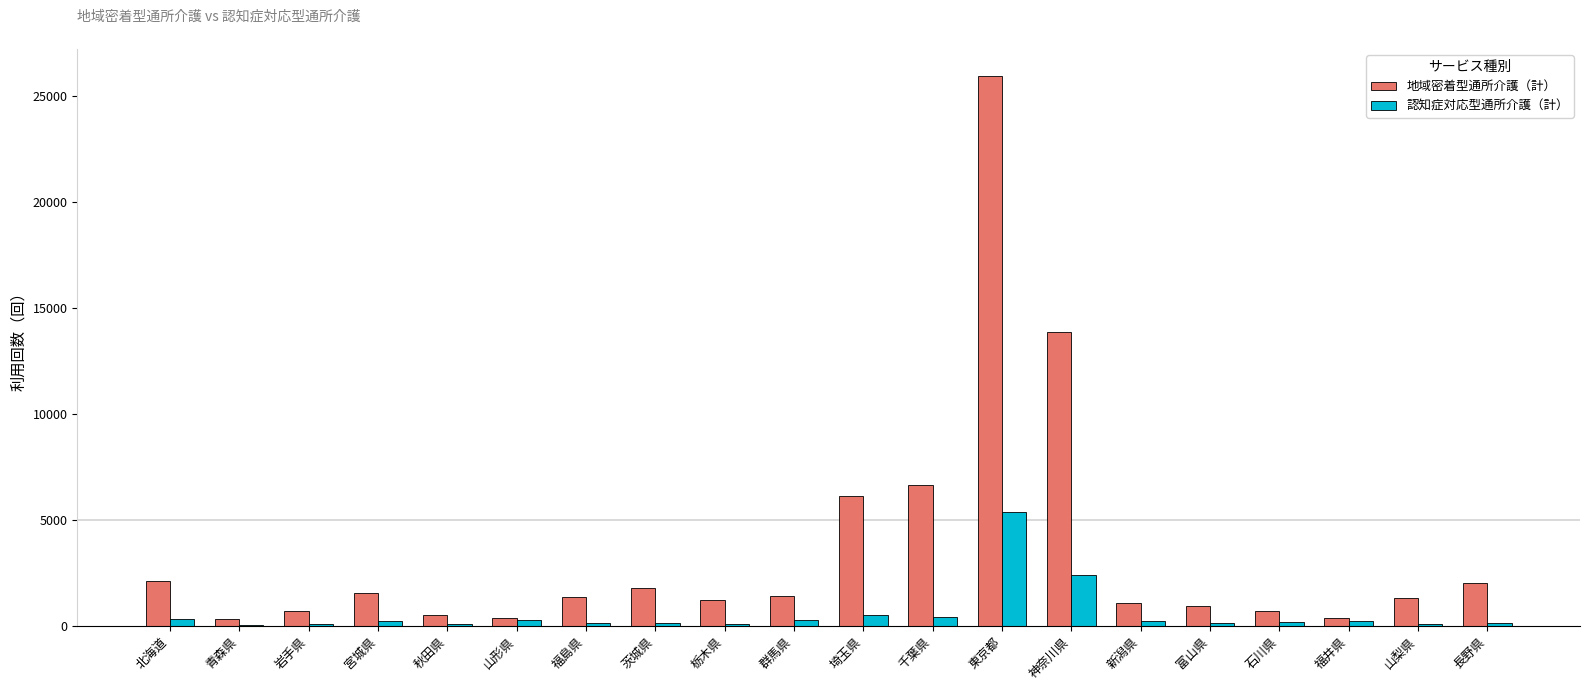

The value of 地域密着型通所介護（計） at 福島県 is 1338. True or false?

True